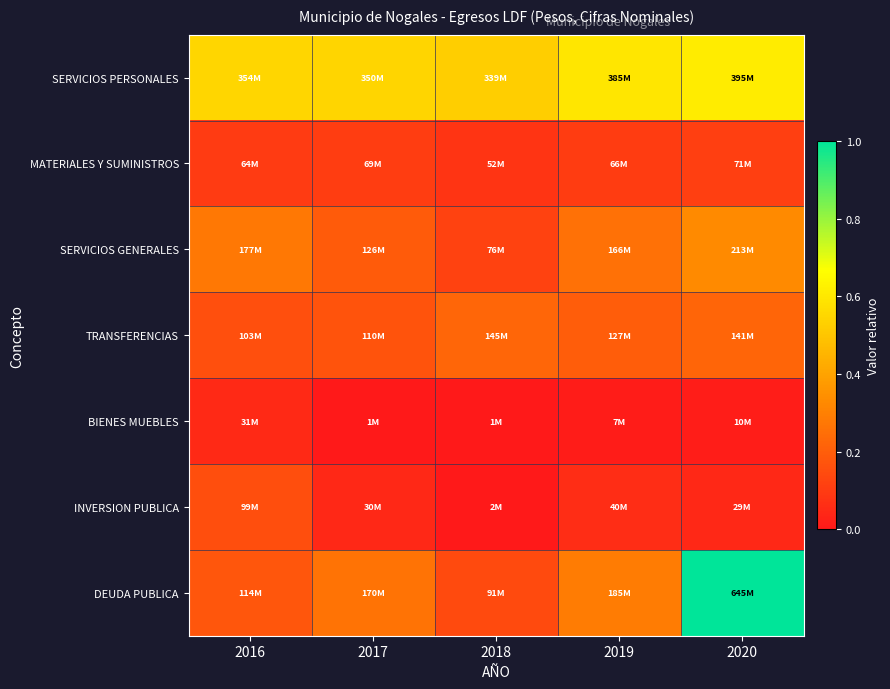

Between 2016 and 2020, which series saw the biggest shift?

DEUDA PUBLICA